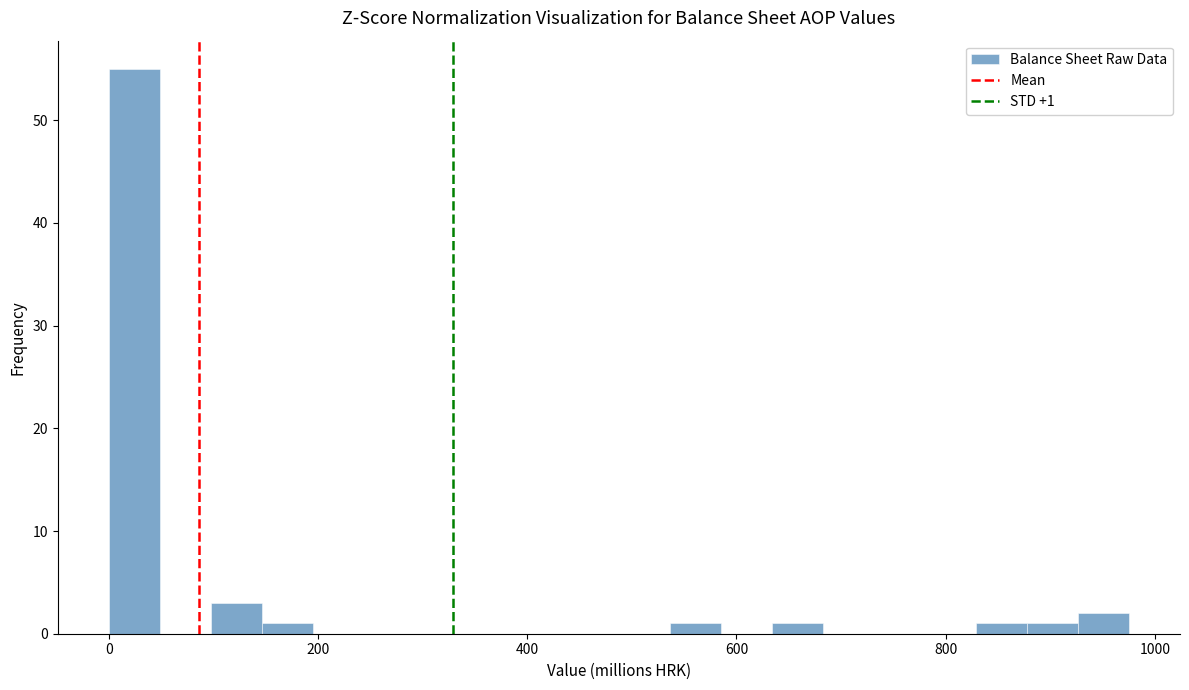

Around what value on the x-axis is the tallest bar? Give the approximate position of its centre, as read against the axis.

20